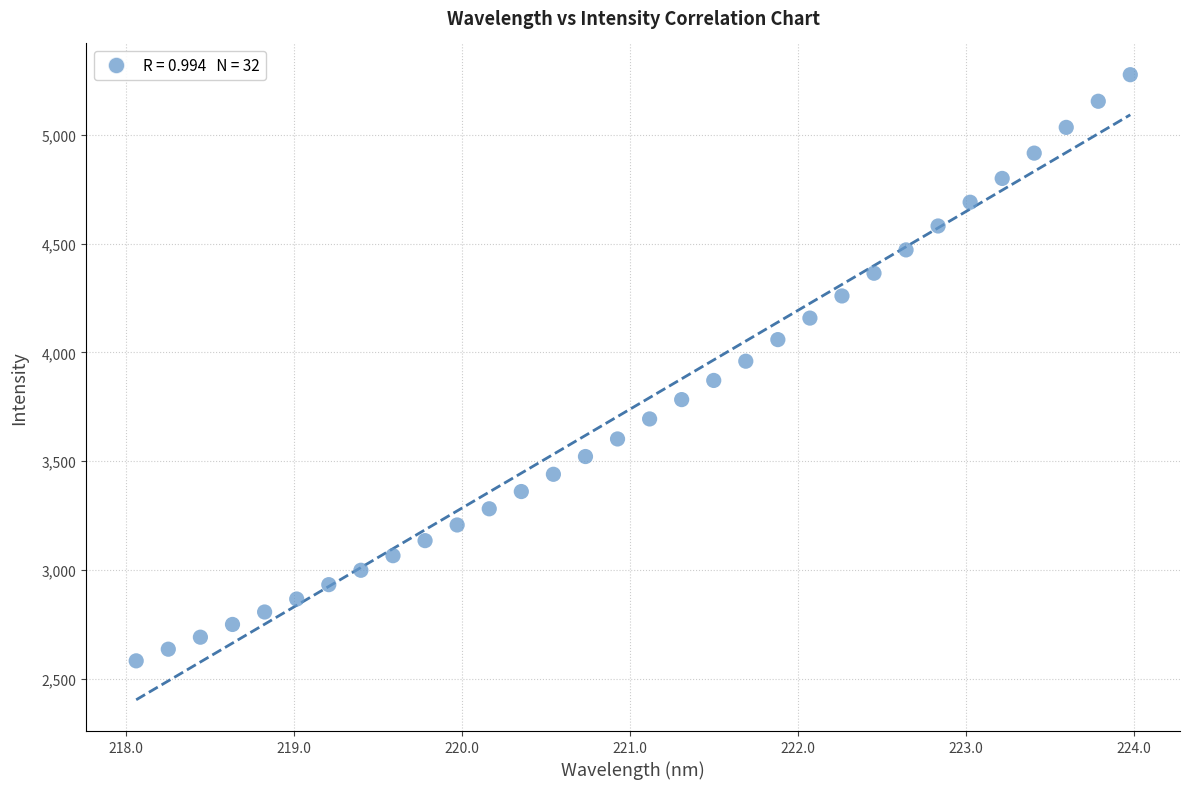

What is the range of X values (max minus min)?

5.9